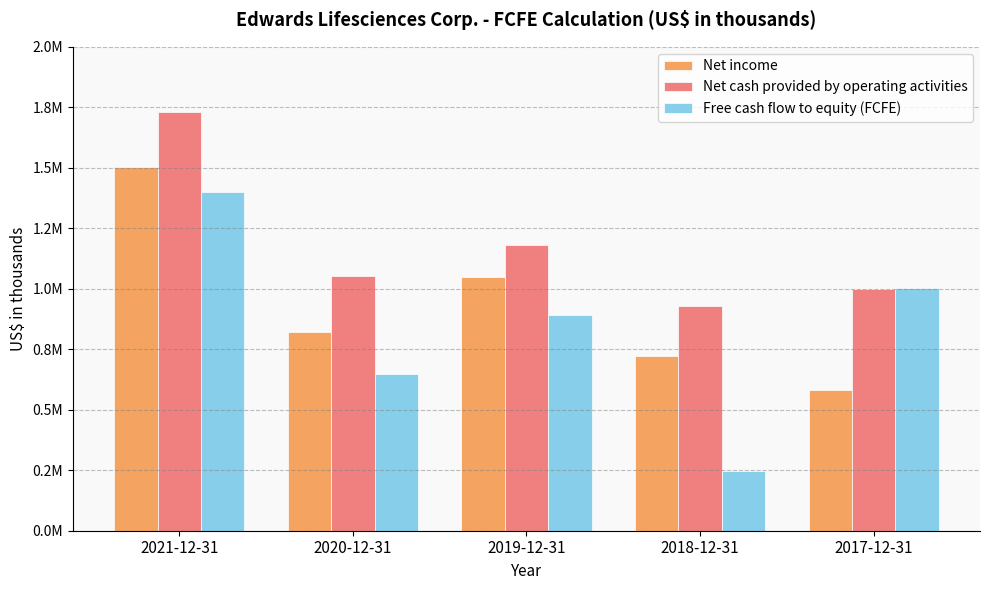

Which series has the largest total across all categories?

Net cash provided by operating activities